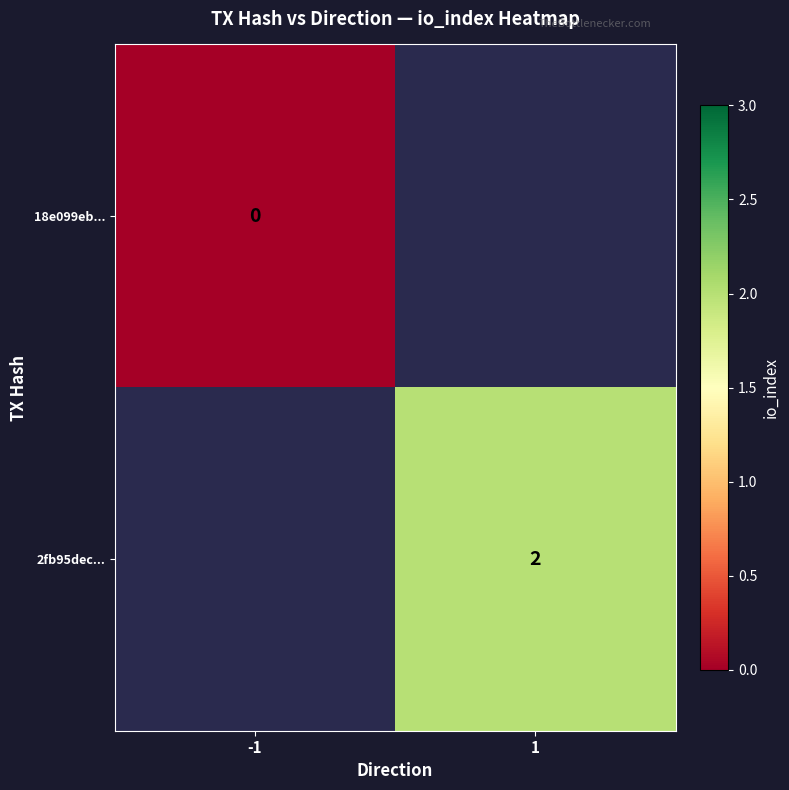

At how many categories does at least one series exceed 0?

1